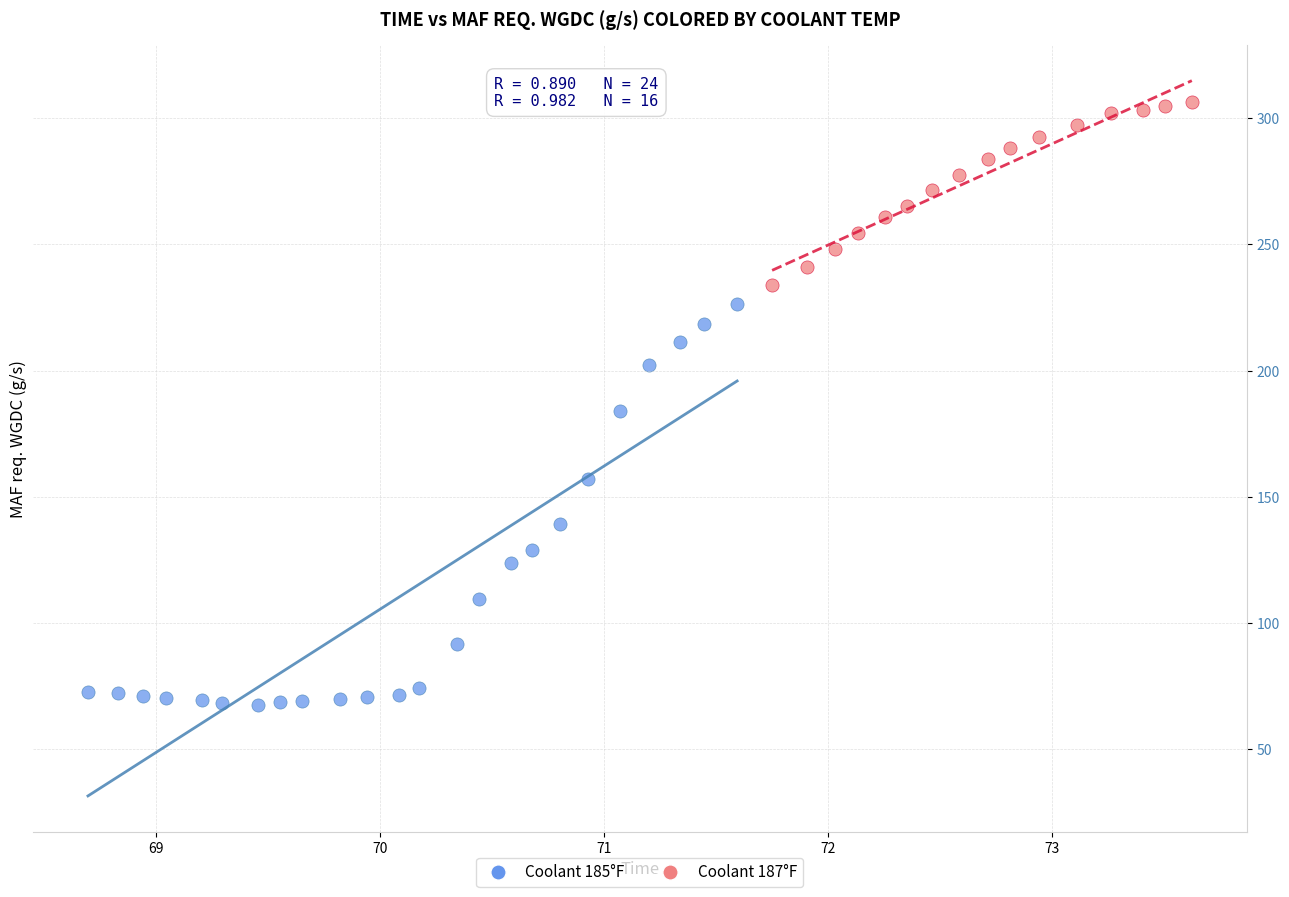

Which series has the largest Y range (max minus min)?

Coolant 185°F